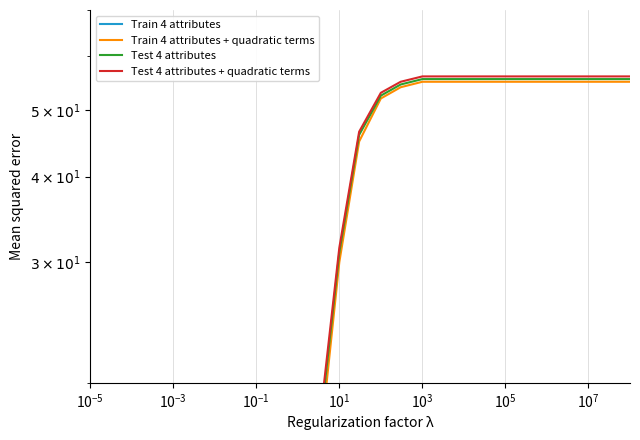

How many lines are shown in the chart?

4